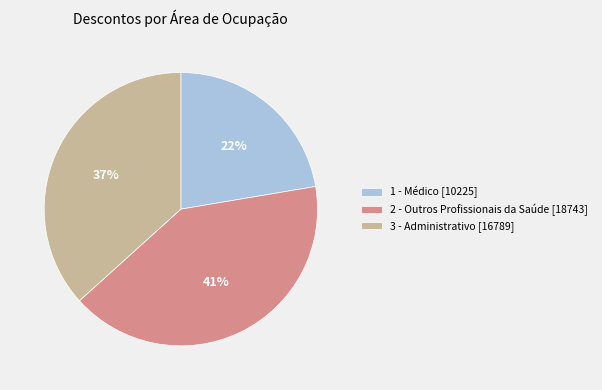

Does 3 - Administrativo [16789] account for over 50% of the chart?

No